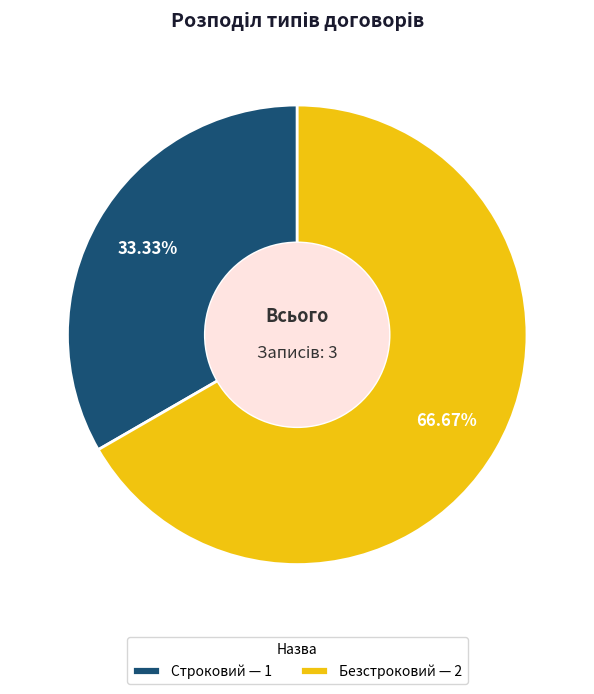

Which slice is the largest?

Безстроковий